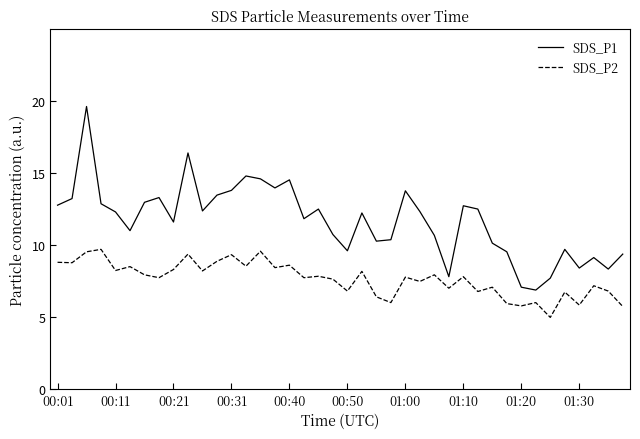

What is the difference between the maximum and minimum values in the SDS_P2 series?

4.7